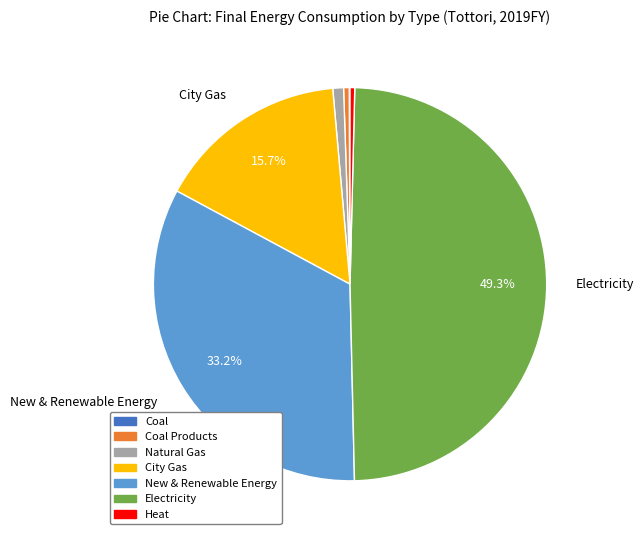

Is there any slice that represents more than half of the pie?

No